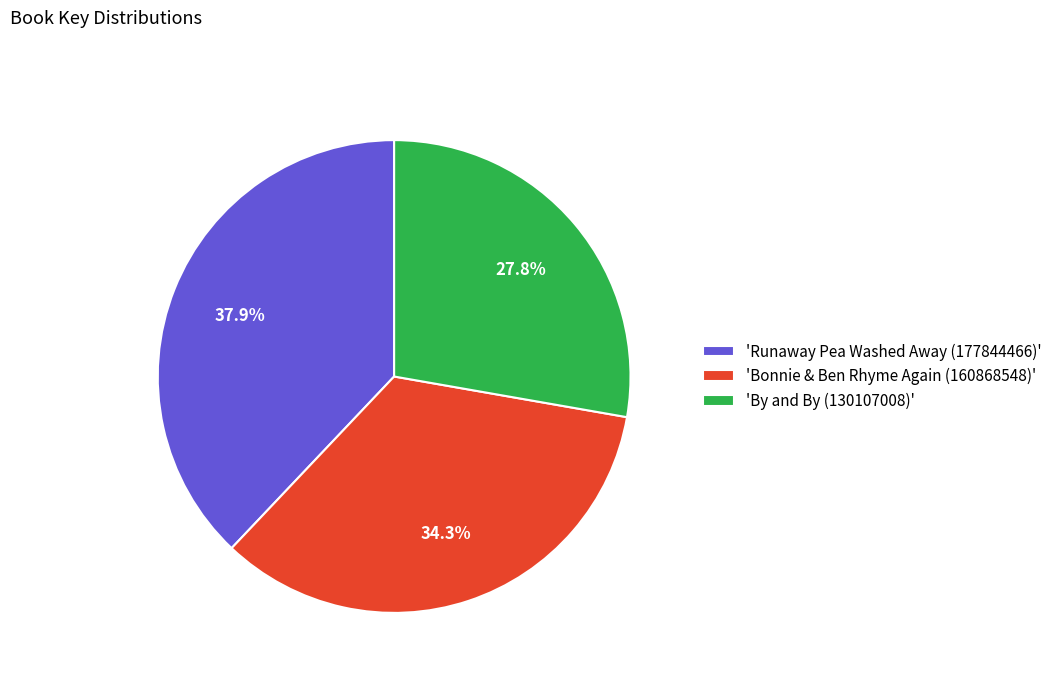

Which slice is the smallest?

'By and By (130107008)'